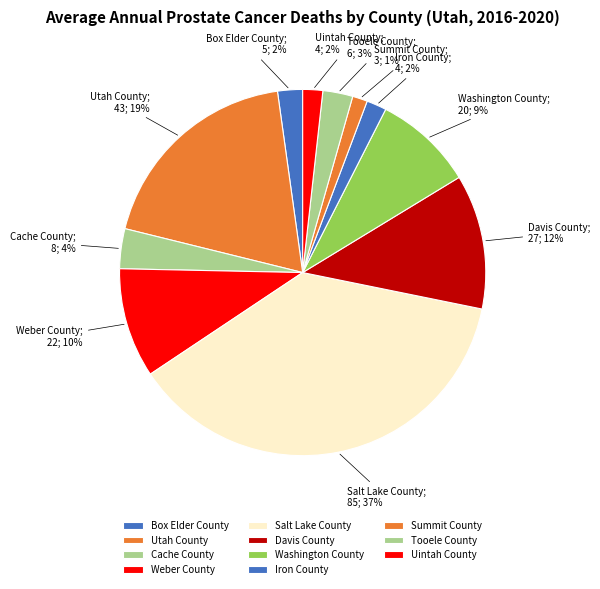

To the nearest percent, what is the average slice percentage?

9%